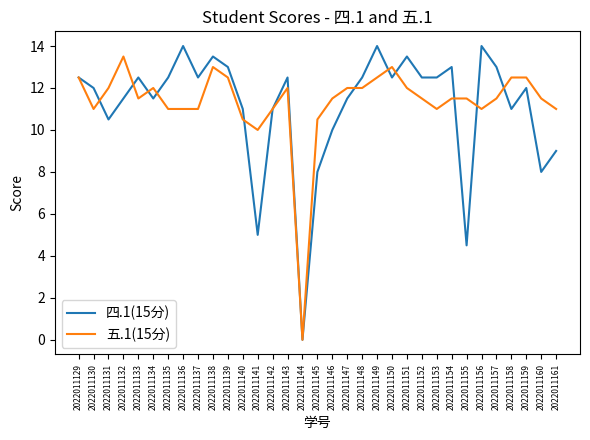

Reading right to left, transcribe all the data shown in this chart.

四.1(15分): 9.0	8.0	12.0	11.0	13.0	14.0	4.5	13.0	12.5	12.5	13.5	12.5	14.0	12.5	11.5	10.0	8.0	0.0	12.5	11.0	5.0	11.0	13.0	13.5	12.5	14.0	12.5	11.5	12.5	11.5	10.5	12.0	12.5
五.1(15分): 11.0	11.5	12.5	12.5	11.5	11.0	11.5	11.5	11.0	11.5	12.0	13.0	12.5	12.0	12.0	11.5	10.5	0.0	12.0	11.0	10.0	10.5	12.5	13.0	11.0	11.0	11.0	12.0	11.5	13.5	12.0	11.0	12.5